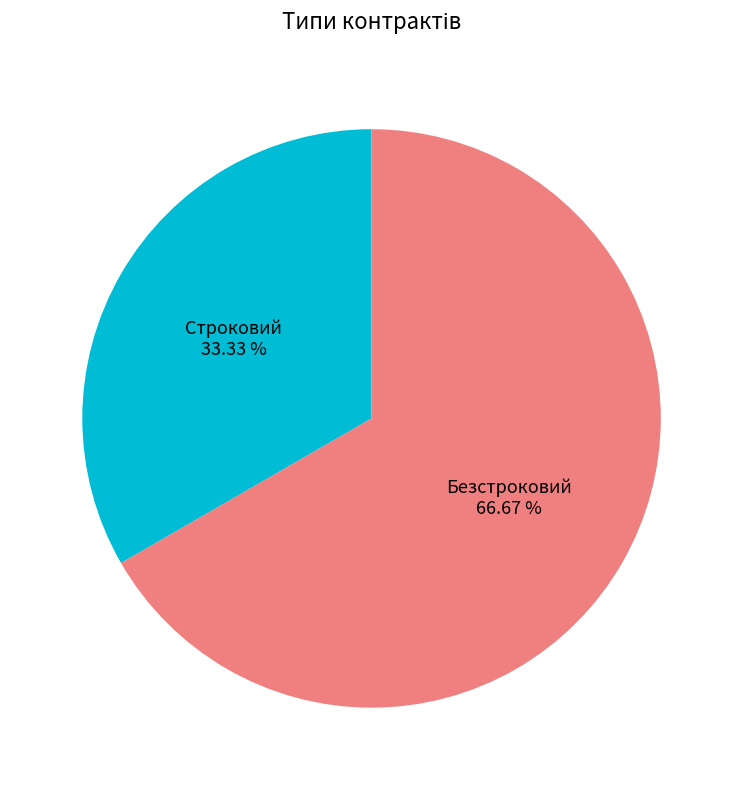

What is the ratio of the value at Безстроковий to the value at Строковий?

2.0